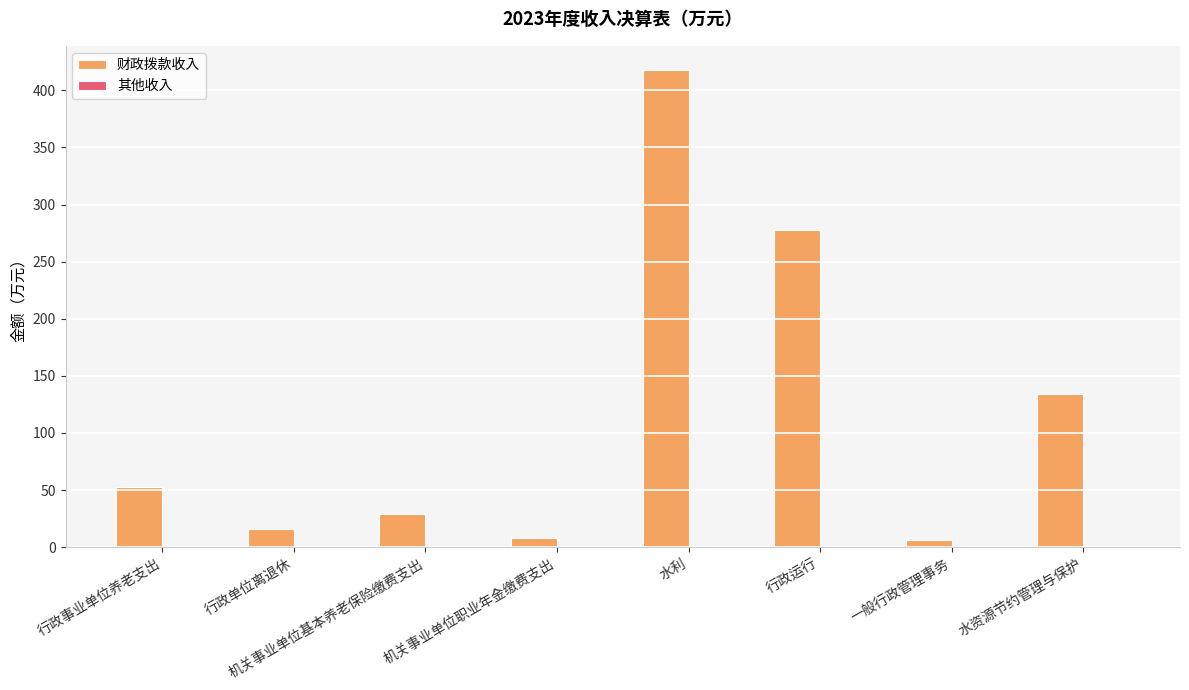

What is the total value across all series at 水资源节约管理与保护?

133.7